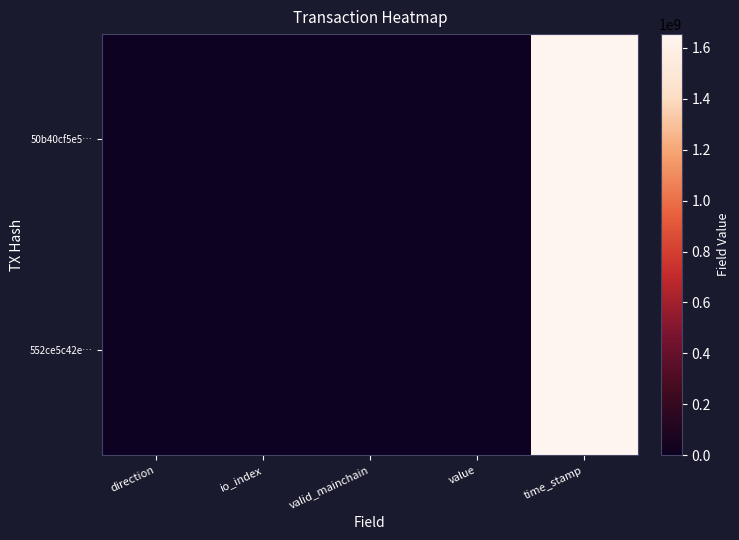

Reading right to left, what are all the values shown in this chart?

552ce5c42e…: time_stamp=1653987550.0	value=1193.9	valid_mainchain=1.0	io_index=0.0	direction=-1.0
50b40cf5e5…: time_stamp=1653986139.0	value=1193.9	valid_mainchain=1.0	io_index=2.0	direction=1.0